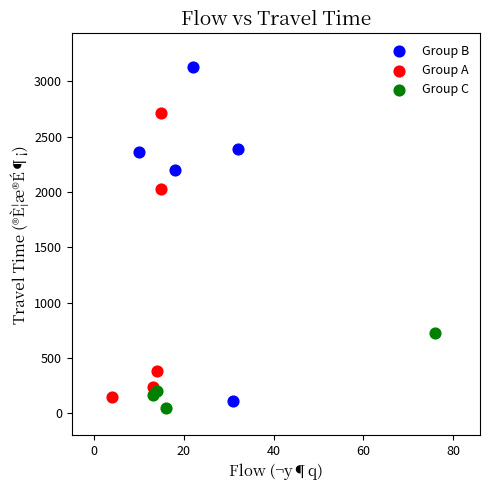

Which series reaches the maximum Y coordinate?

Group C